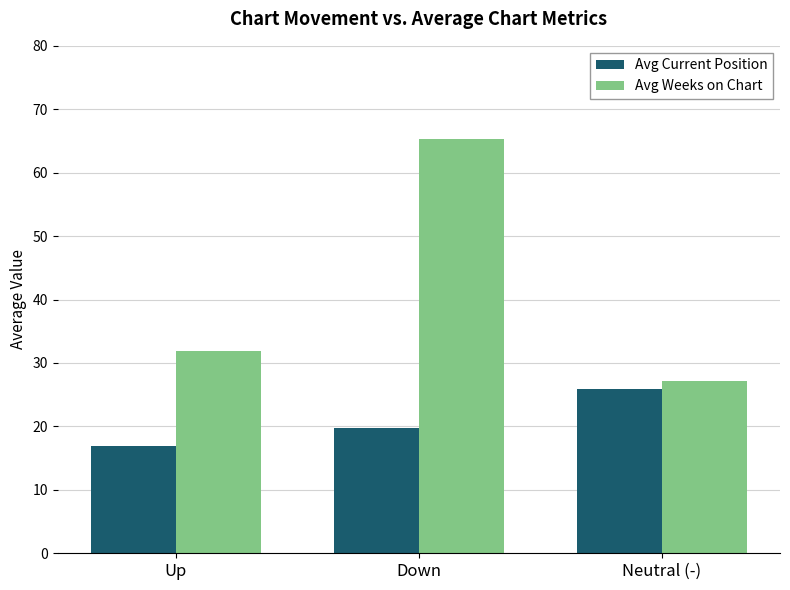

Is it true that Avg Weeks on Chart equals 10.9 at Up?

False